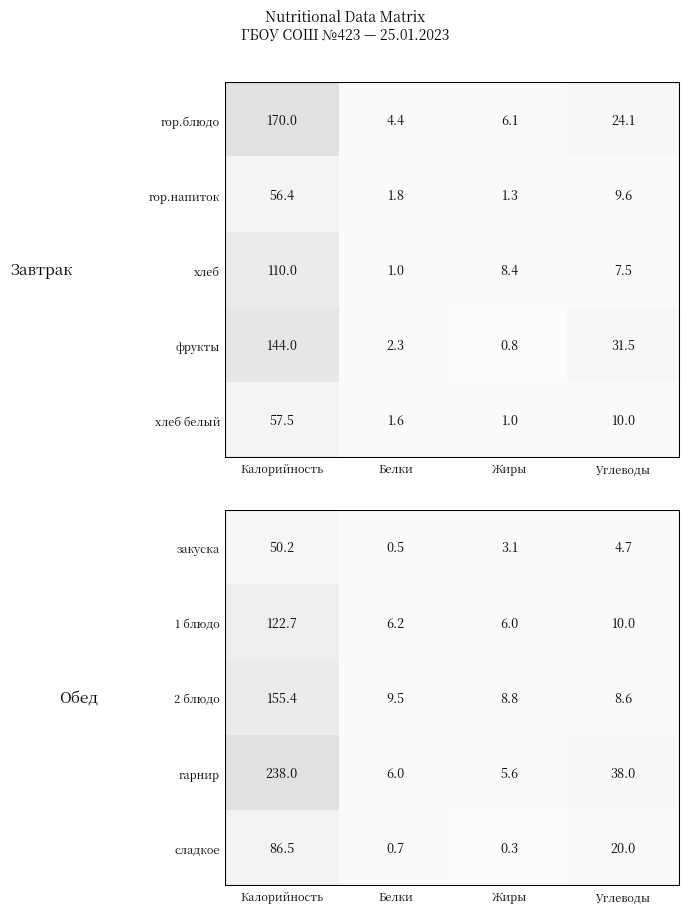

Rank the categories by закуска value from highest to lowest.

Калорийность, Углеводы, Жиры, Белки